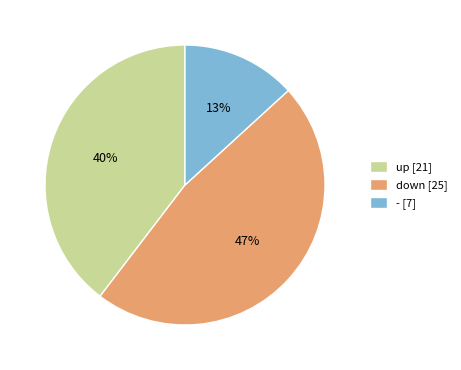

The up slice represents 40% of the pie. True or false?

True